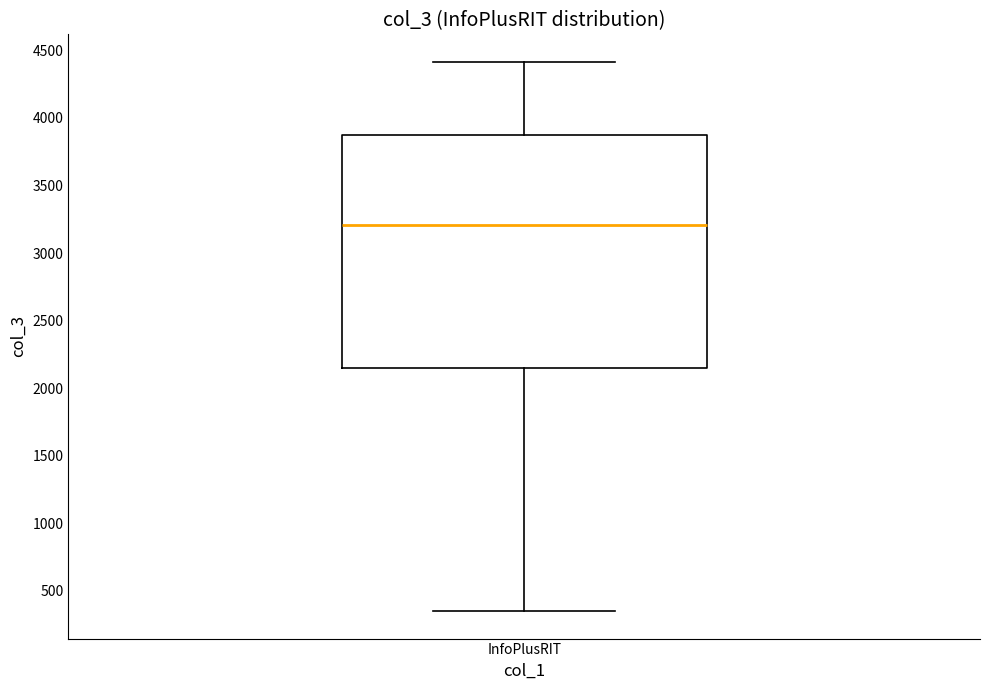

Read this box plot against the y-axis: the position of the median line, the range covered by the box, and the ends of both whiskers. The values are not printed on the chart, so give them approximately, as read against the axis.

median 3200, box 2150 to 3900, whiskers 350 to 4400